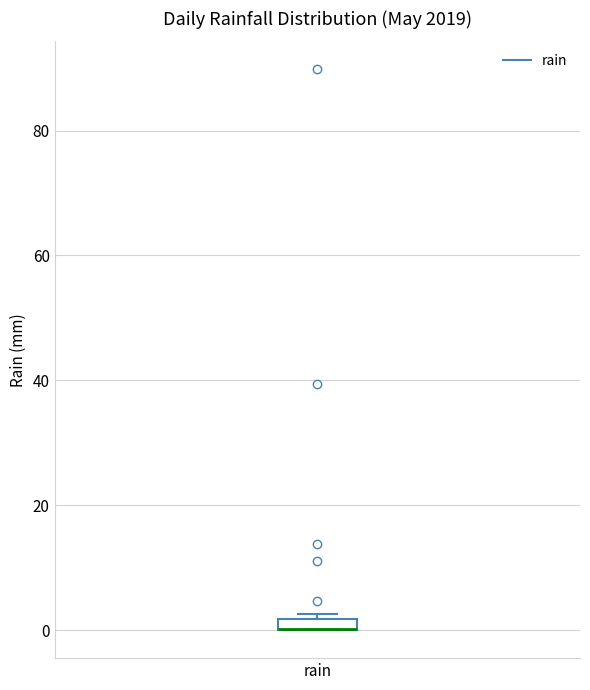

Where is the lower edge of the box for rain on the y-axis? The values are not printed on the chart, so give them approximately, as read against the axis.

0